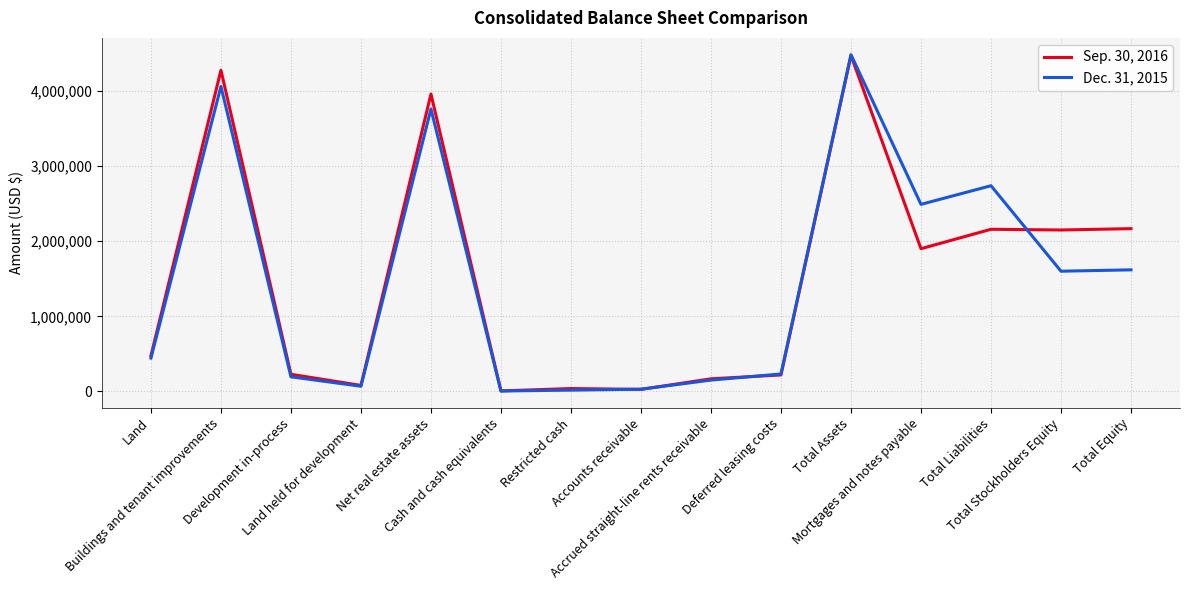

Which series has the widest spread of values?

Dec. 31, 2015